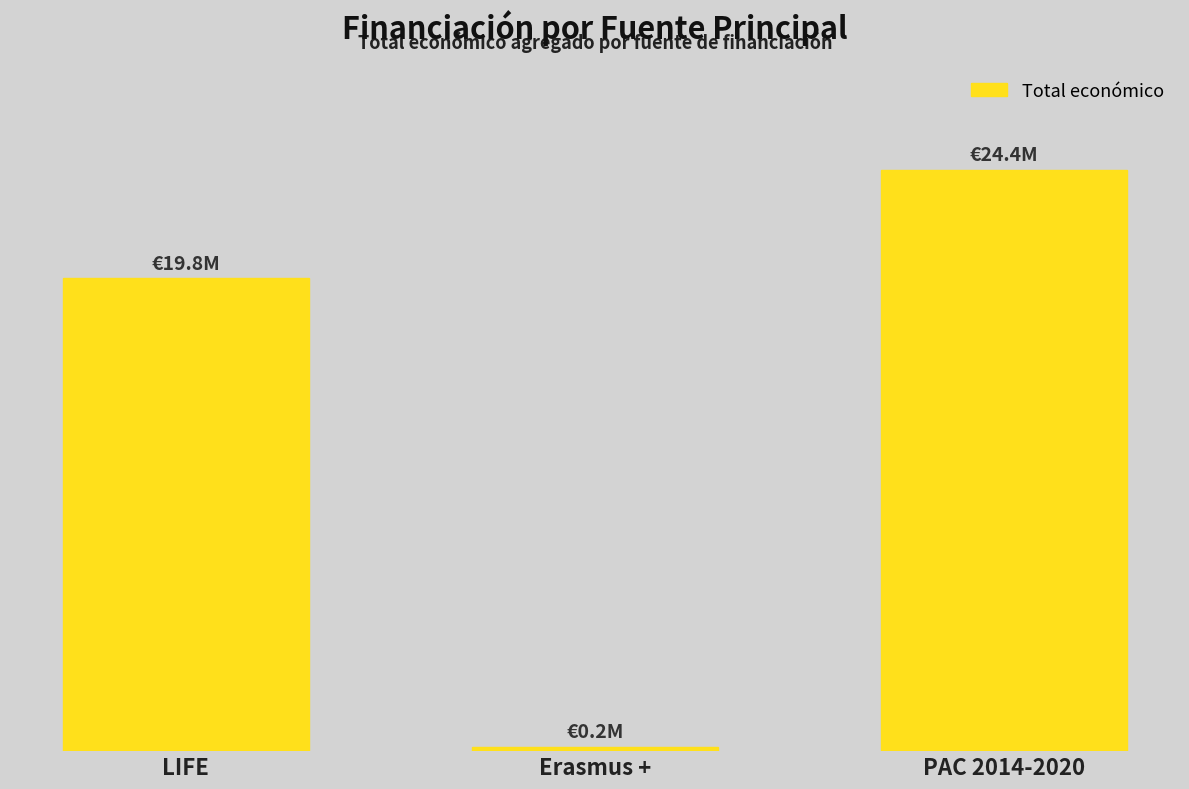

Rank the categories by value from highest to lowest.

PAC 2014-2020, LIFE, Erasmus +